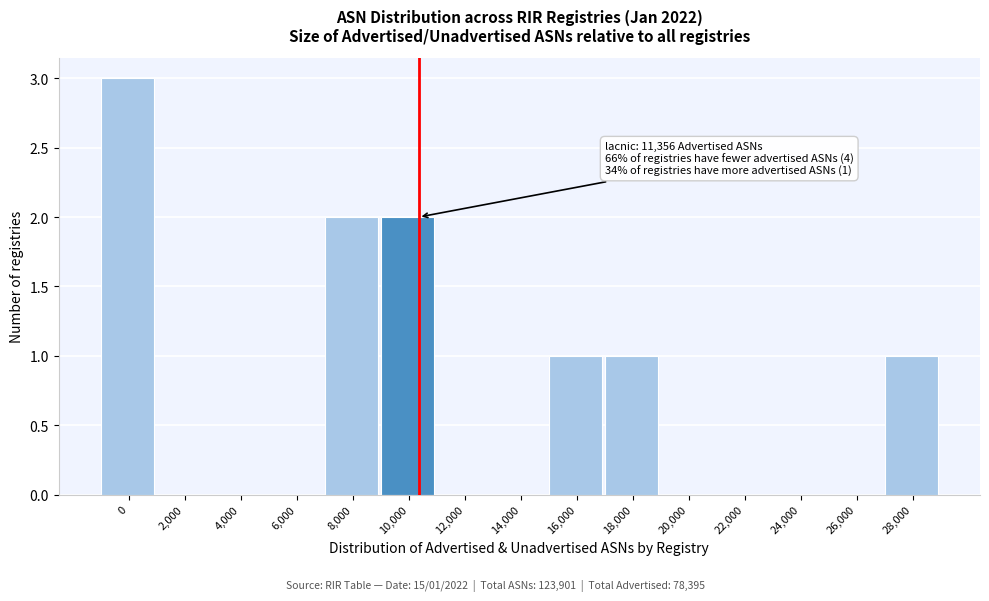

Reading left to right, extract all data points from this chart.

0=3	2,000=0	4,000=0	6,000=0	8,000=2	10,000=2	12,000=0	14,000=0	16,000=1	18,000=1	20,000=0	22,000=0	24,000=0	26,000=0	28,000=1